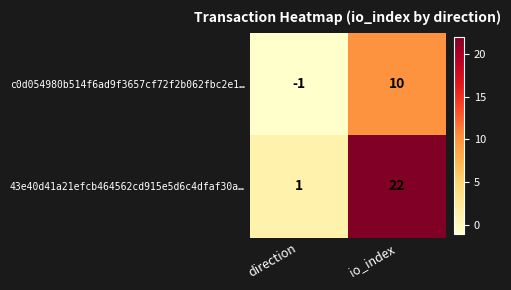

At direction, list the series in order from largest to smallest.

43e40d41a21efcb464562cd915e5d6c4dfaf30a…, c0d054980b514f6ad9f3657cf72f2b062fbc2e1…